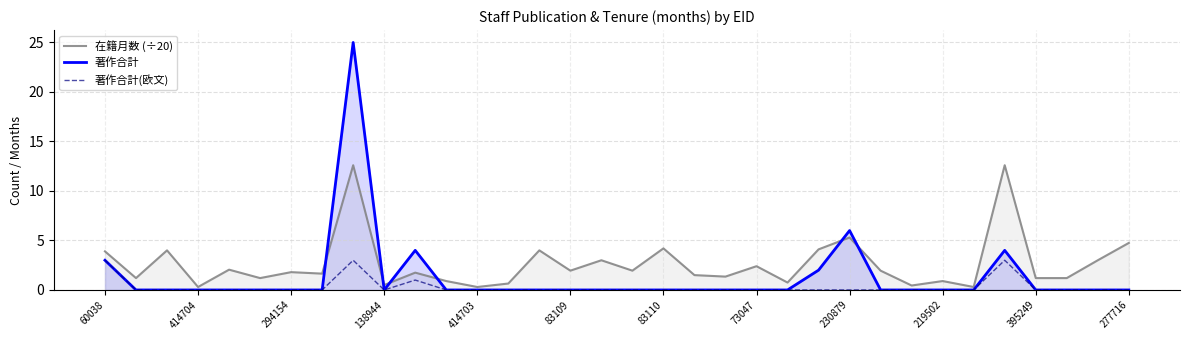

How many lines are shown in the chart?

3